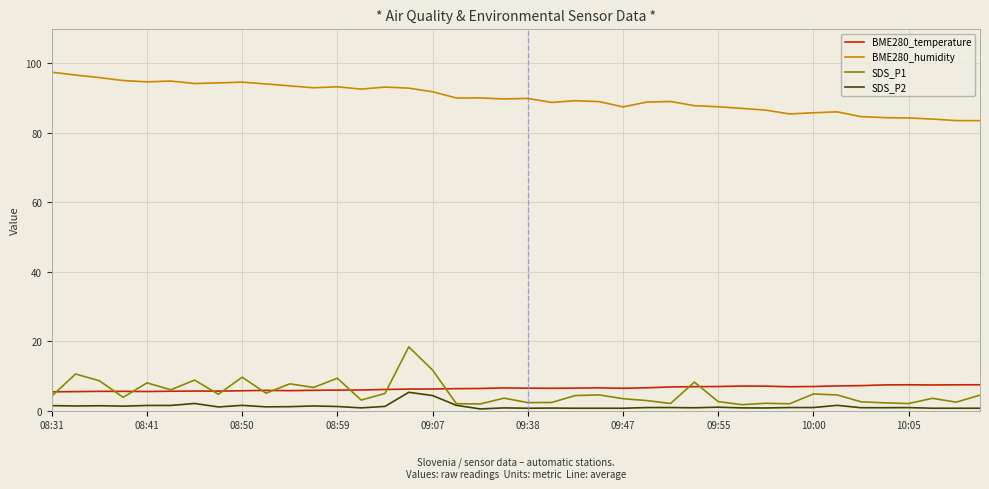

What are all the series names shown in the legend?

BME280_temperature, BME280_humidity, SDS_P1, SDS_P2